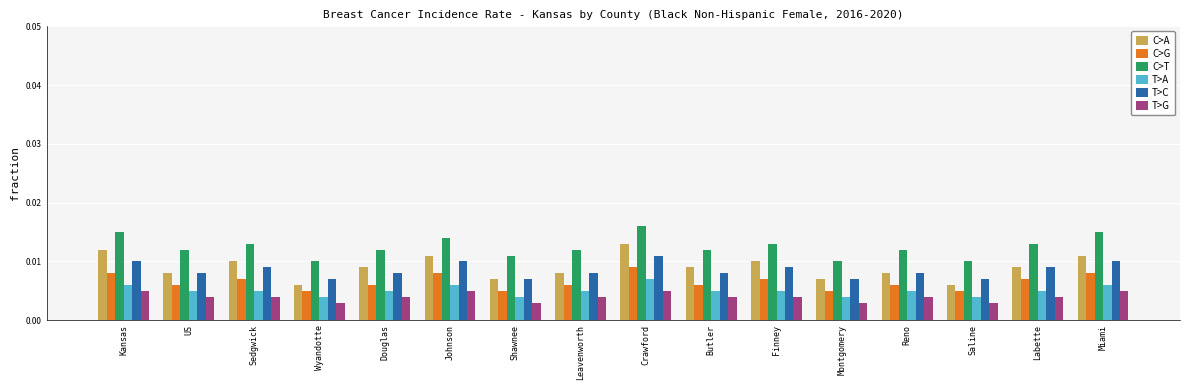

What are all the series names shown in the legend?

C>A, C>G, C>T, T>A, T>C, T>G